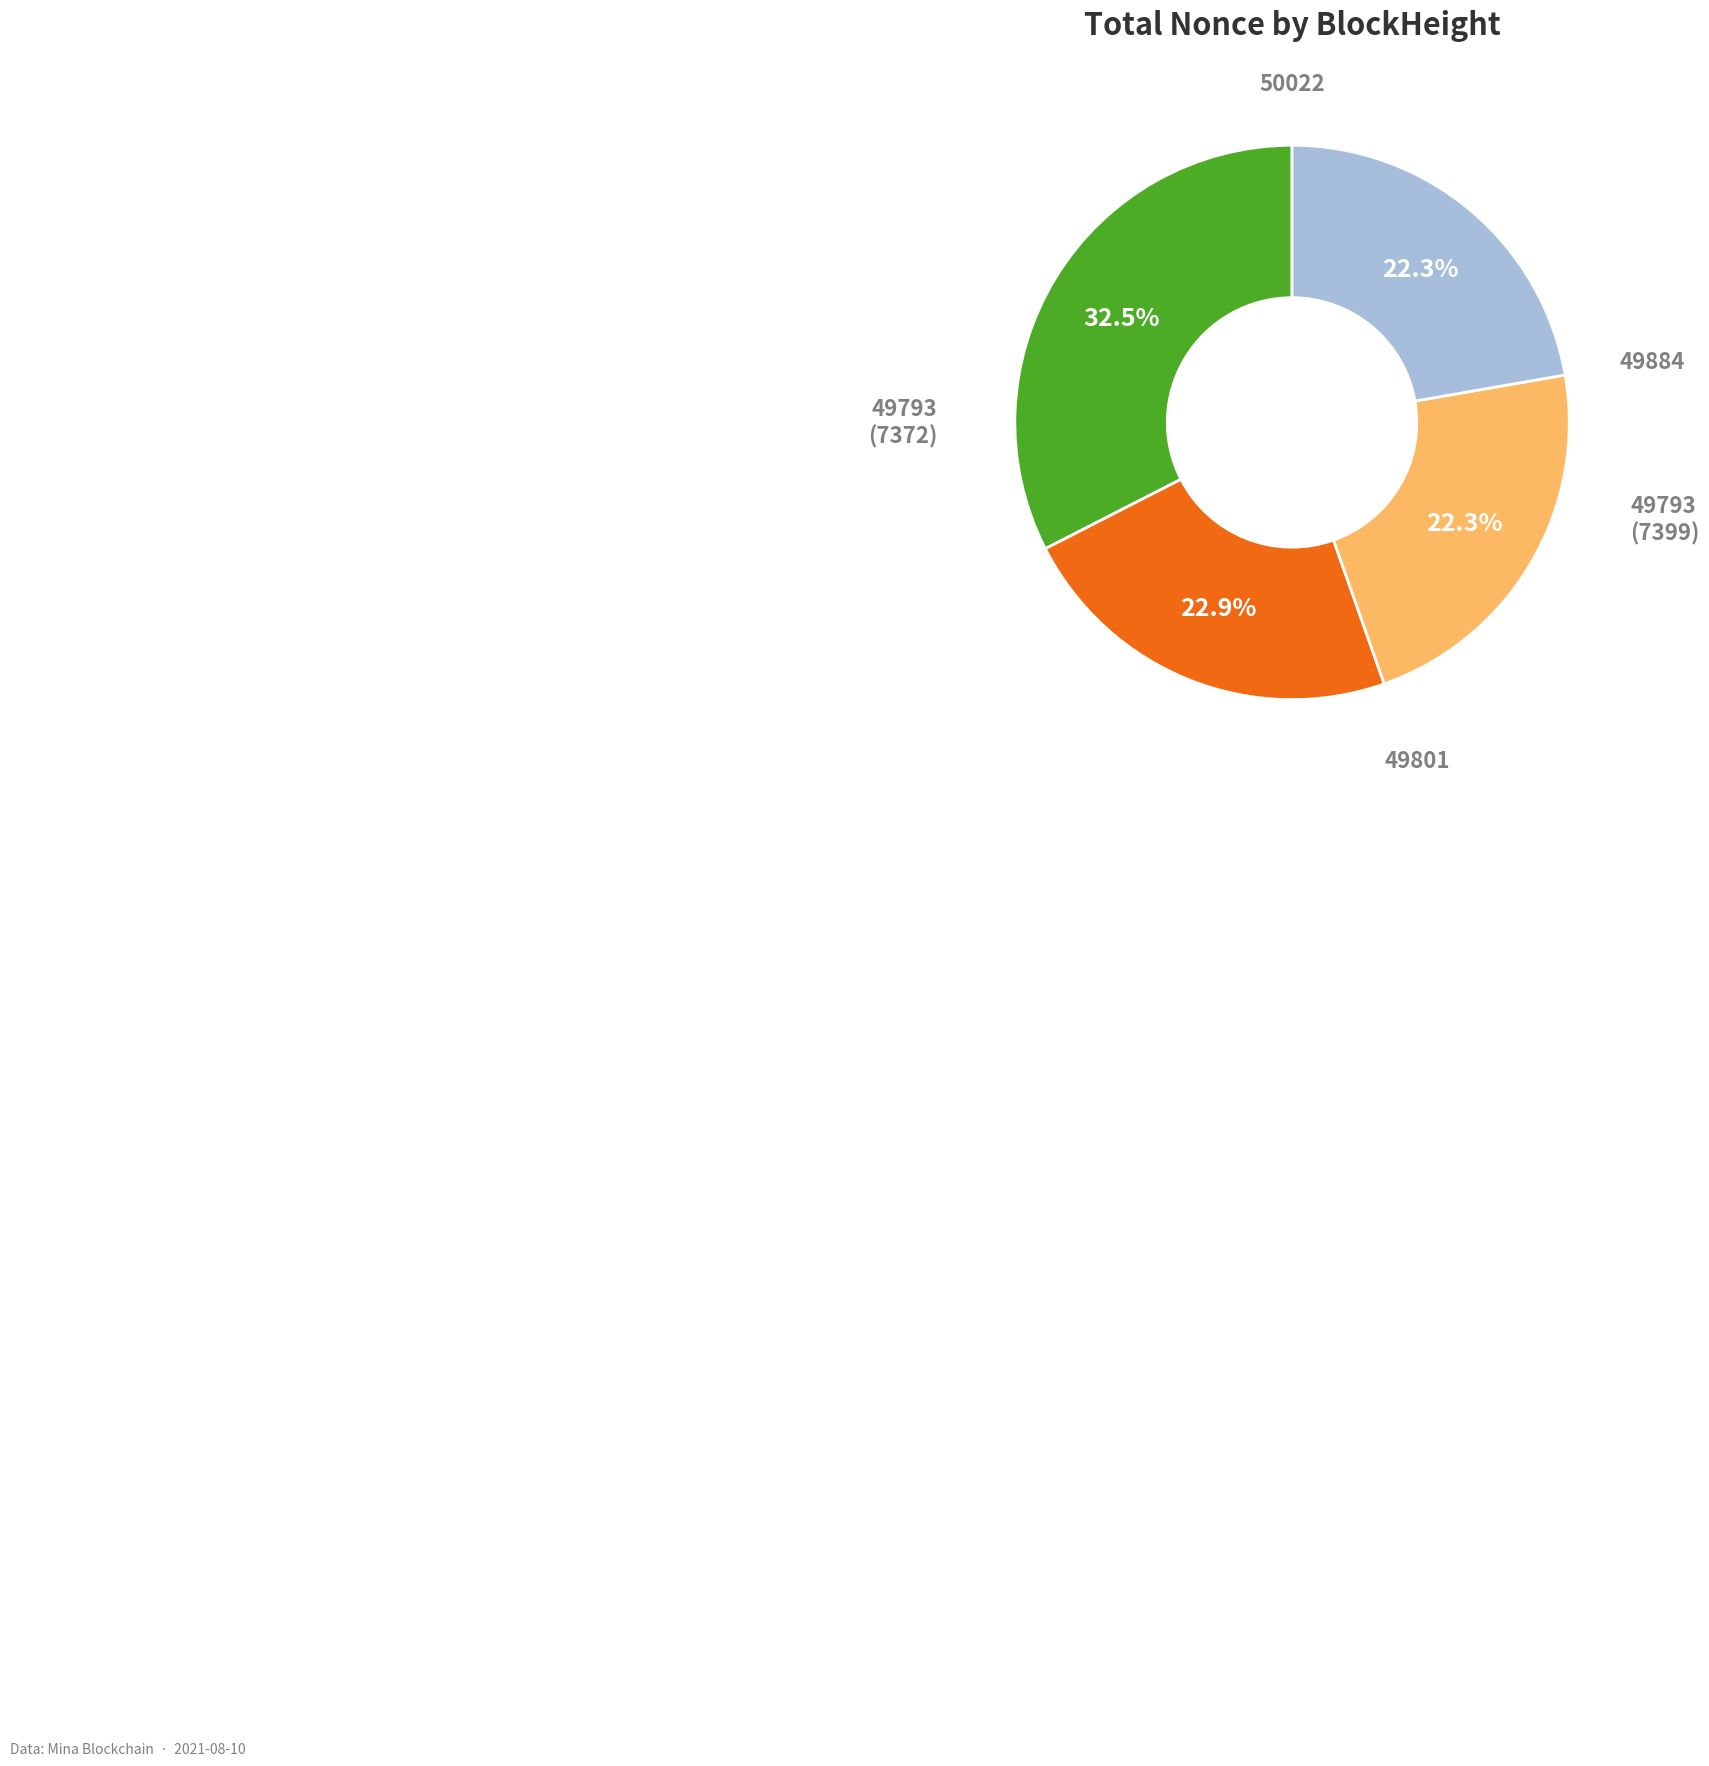

To the nearest percent, what is the average slice percentage?

20%